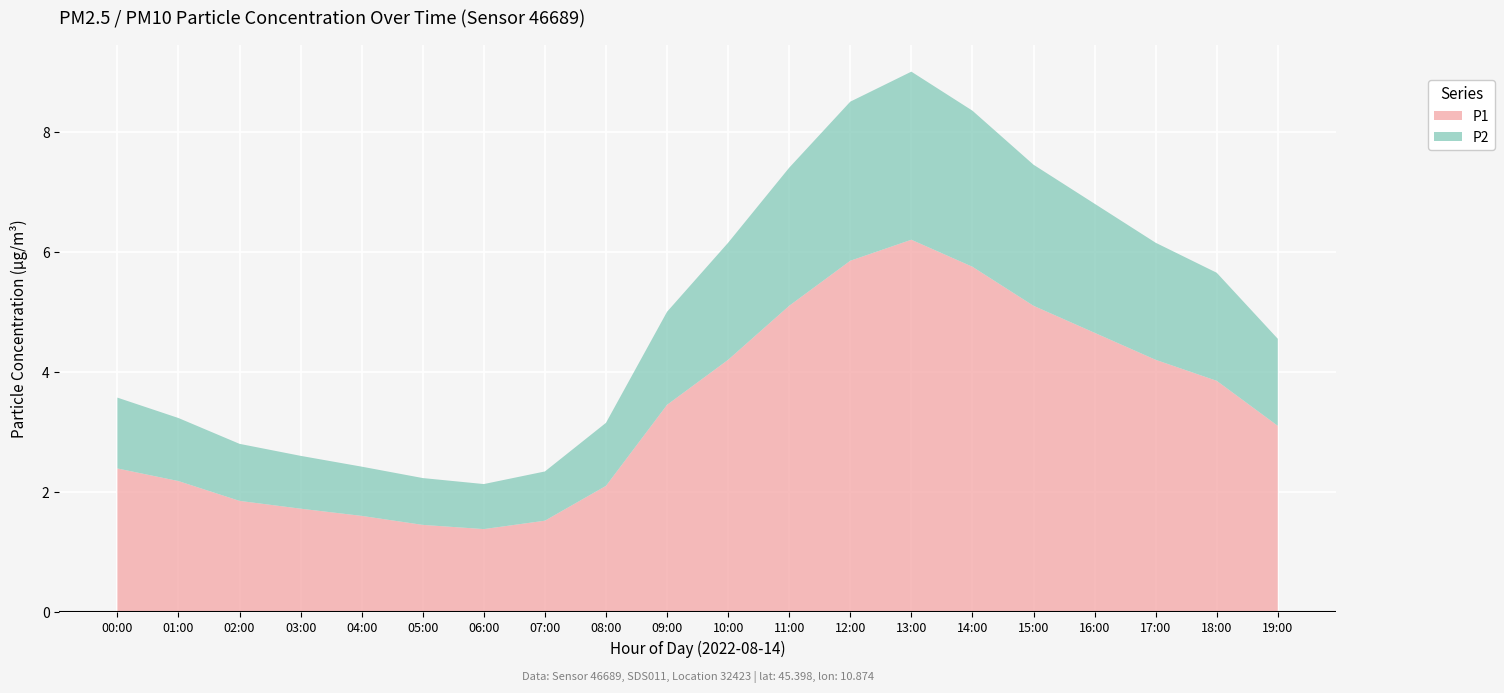

Reading left to right, what are all the values shown in this chart?

P1: 2.4	2.2	1.9	1.7	1.6	1.4	1.4	1.5	2.1	3.5	4.2	5.1	5.8	6.2	5.8	5.1	4.7	4.2	3.9	3.1
P2: 1.2	1.1	0.9	0.9	0.8	0.8	0.8	0.8	1.1	1.6	1.9	2.3	2.6	2.8	2.6	2.4	2.1	1.9	1.8	1.4